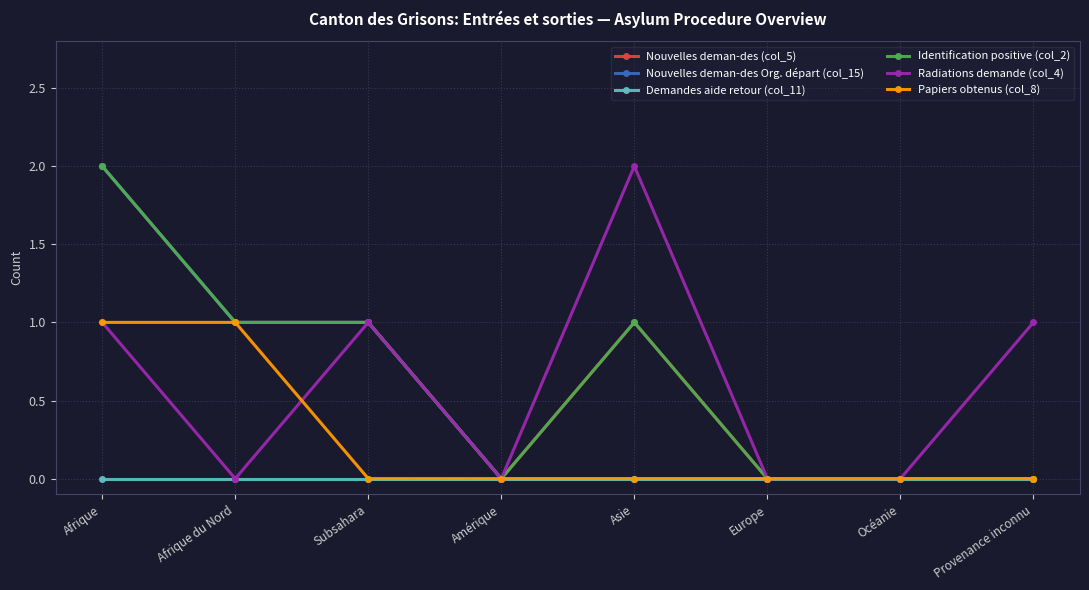

What is the sum of all Nouvelles deman-des Org. départ (col_15) values?

4